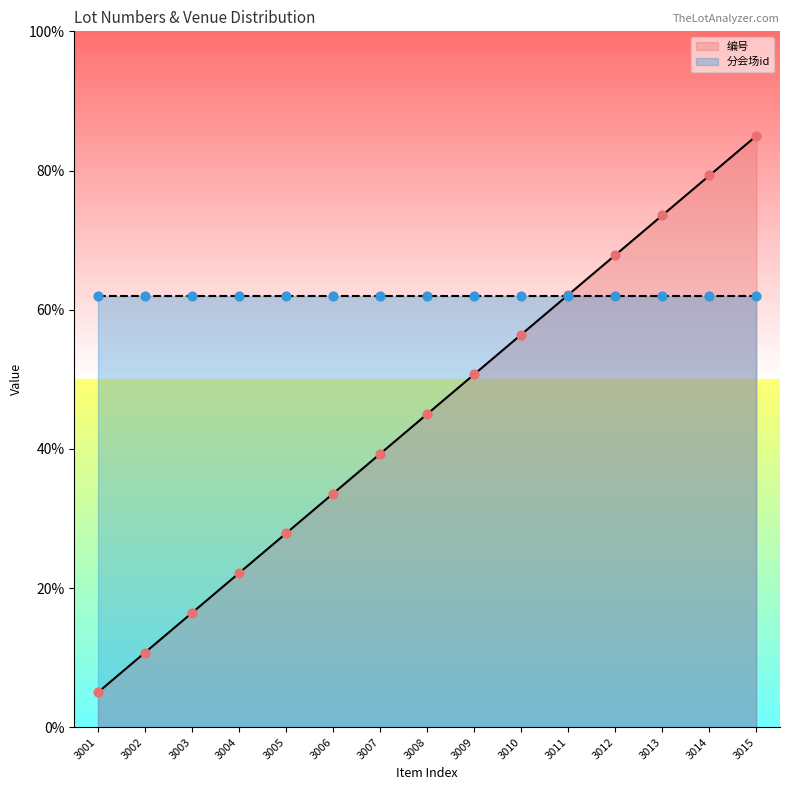

Between 3007 and 3006, which is larger?

3007